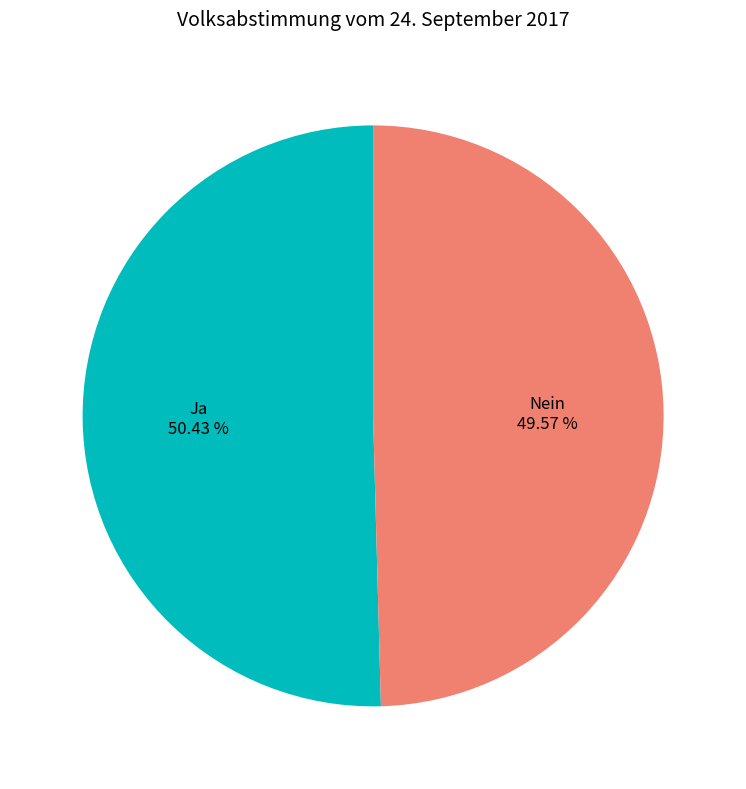

The Nein slice represents 44% of the pie. True or false?

False